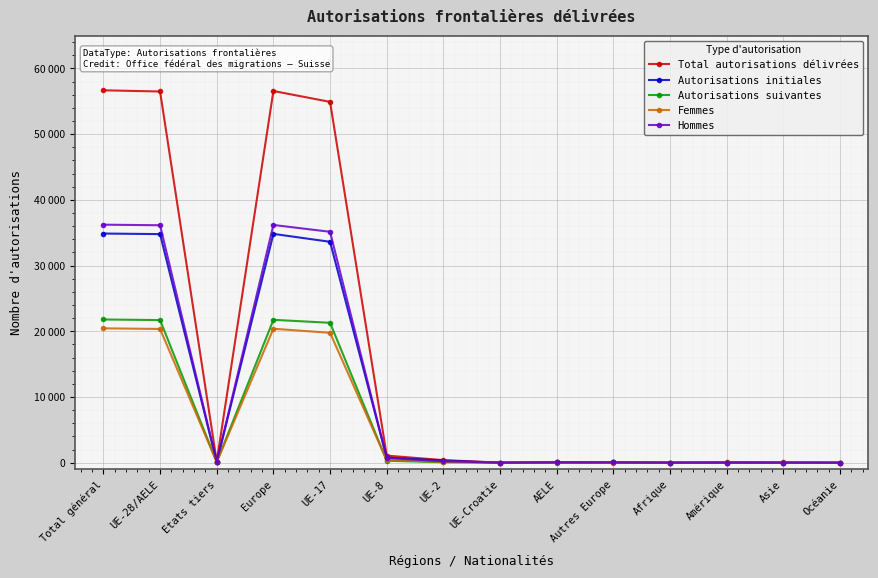

Is it true that Autorisations initiales equals 34820 at Europe?

True